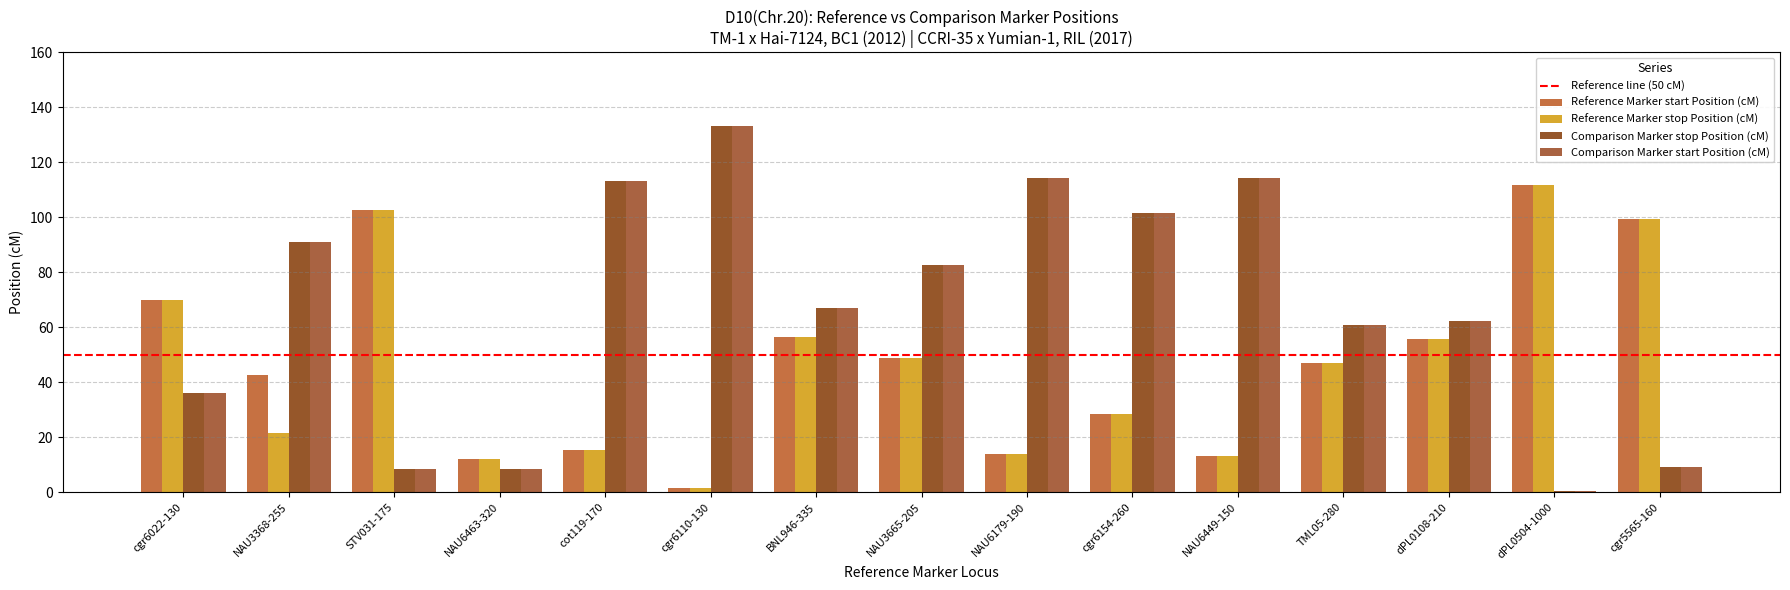

What is the sum of all Comparison Marker stop Position (cM) values?

1001.9